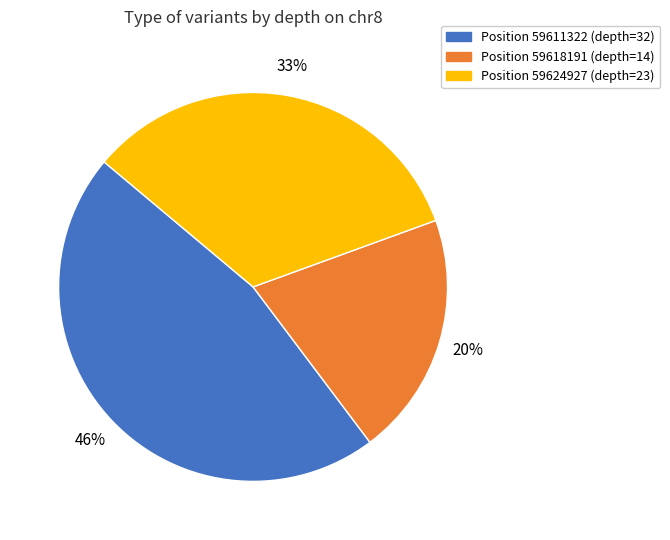

Is there any slice that represents more than half of the pie?

No